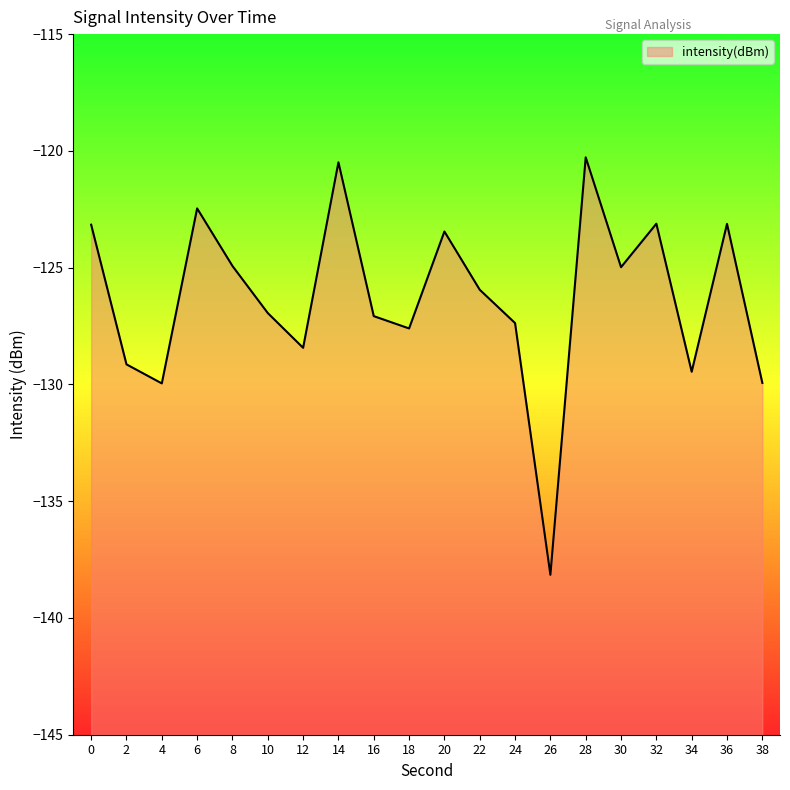

What is the minimum value shown in the chart?

-138.2